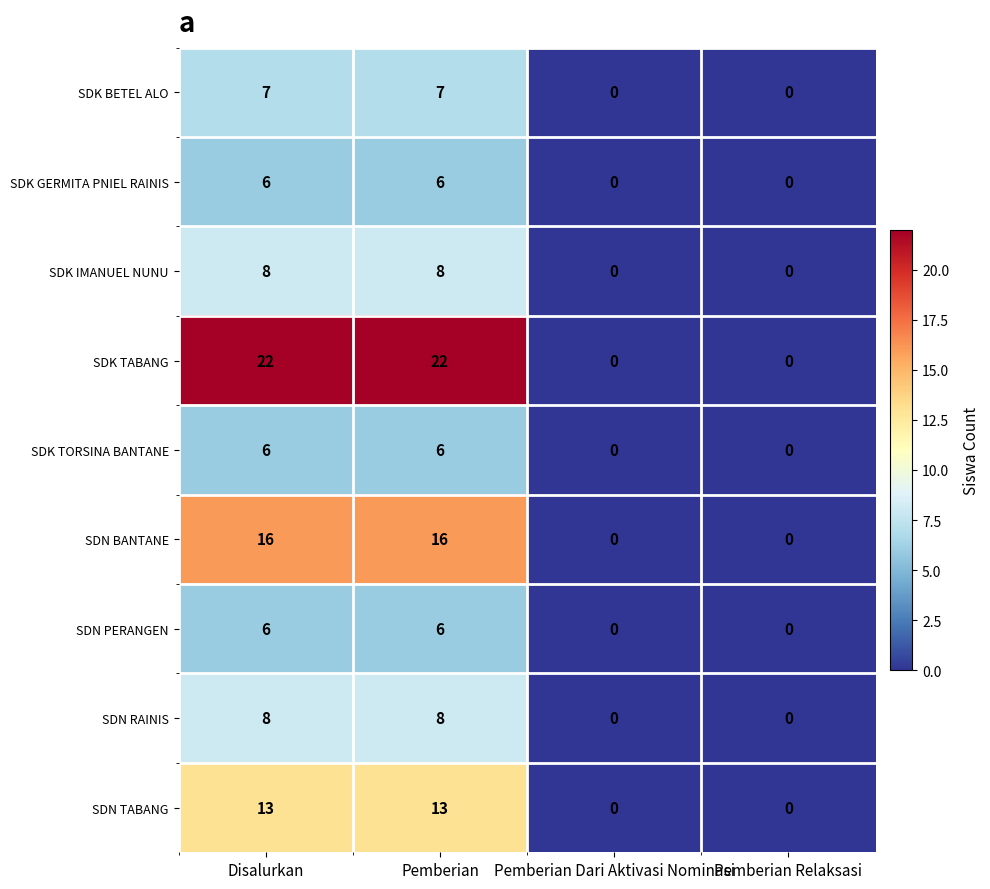

What is the maximum value shown in the chart?

22